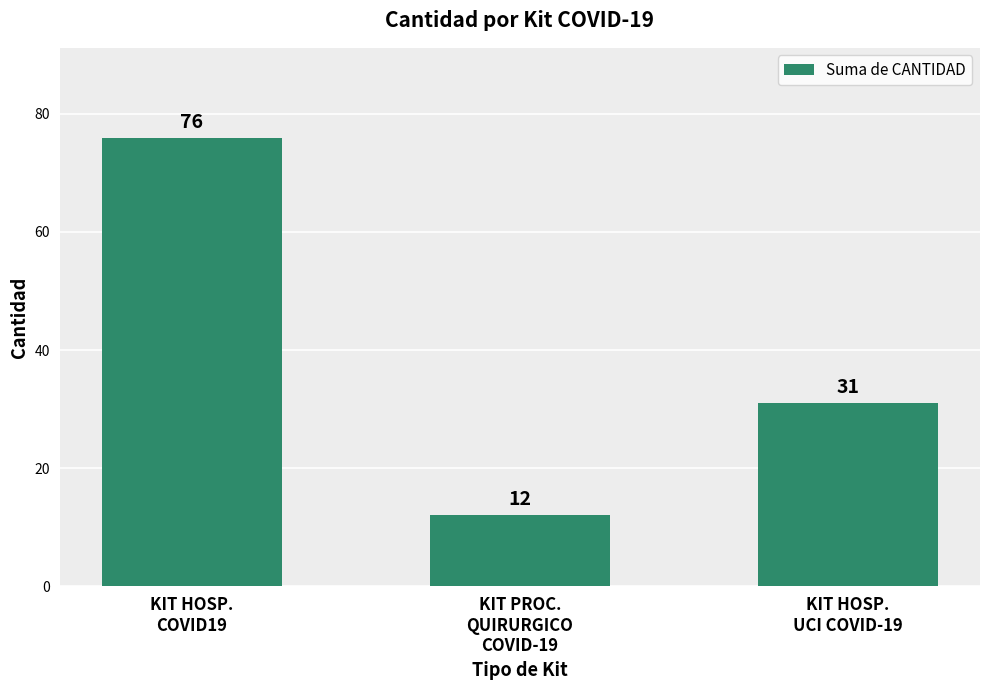

At which label is the value closest to 44?

KIT HOSP.
UCI COVID-19